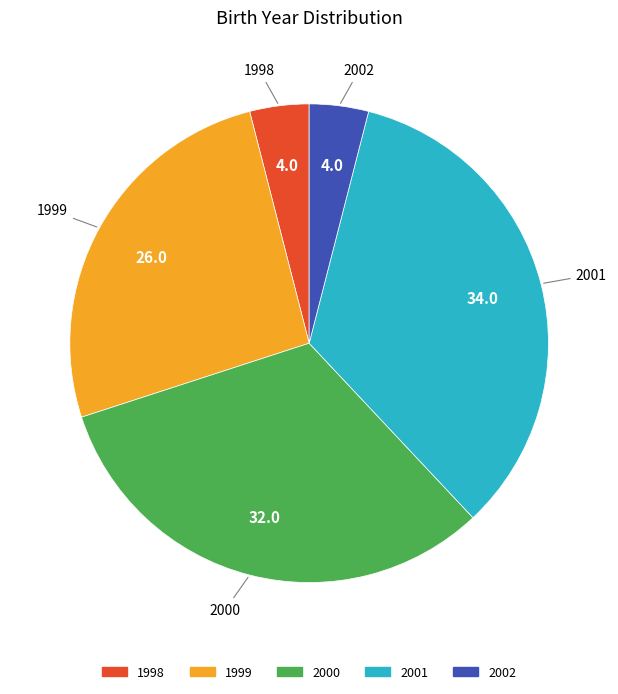

Do 1998 and 2001 together represent more than half of the pie?

No